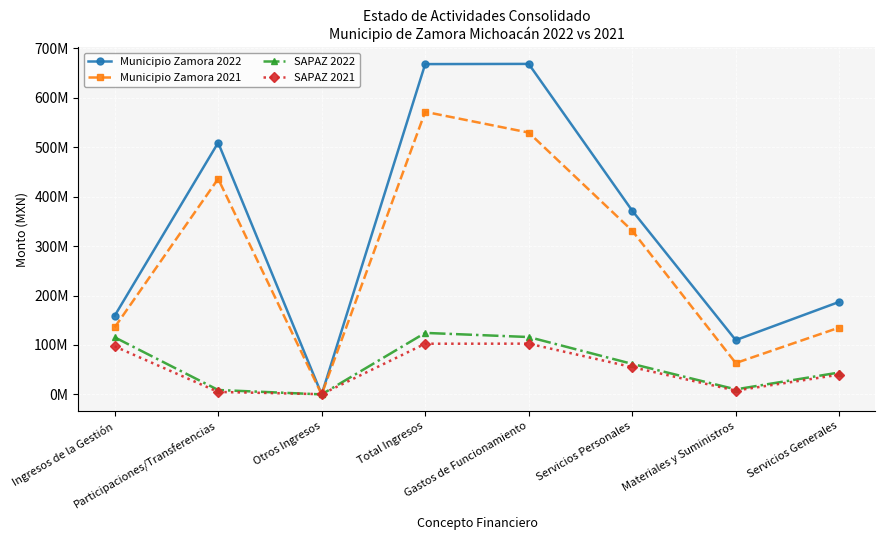

Rank the categories by SAPAZ 2022 value from lowest to highest.

Otros Ingresos, Participaciones/Transferencias, Materiales y Suministros, Servicios Generales, Servicios Personales, Ingresos de la Gestión, Gastos de Funcionamiento, Total Ingresos